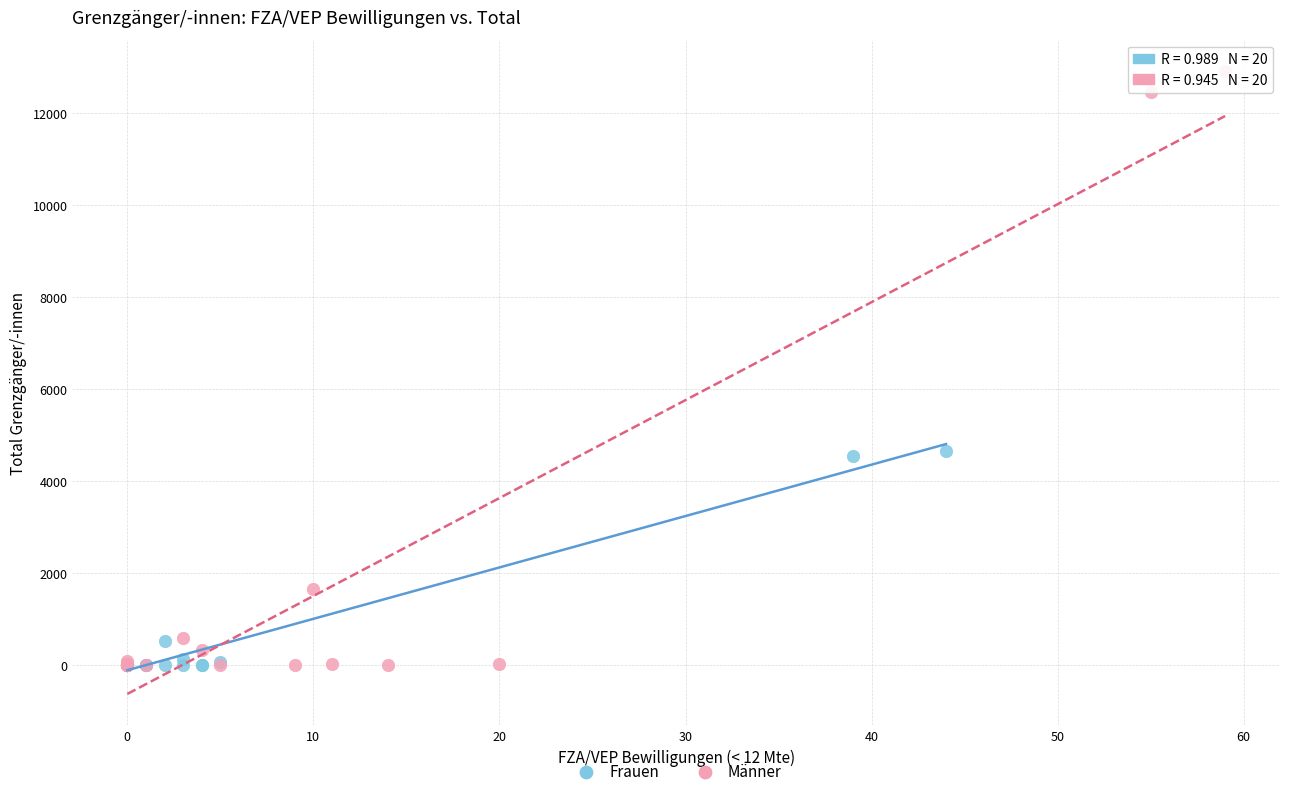

Which series has the largest Y range (max minus min)?

Männer